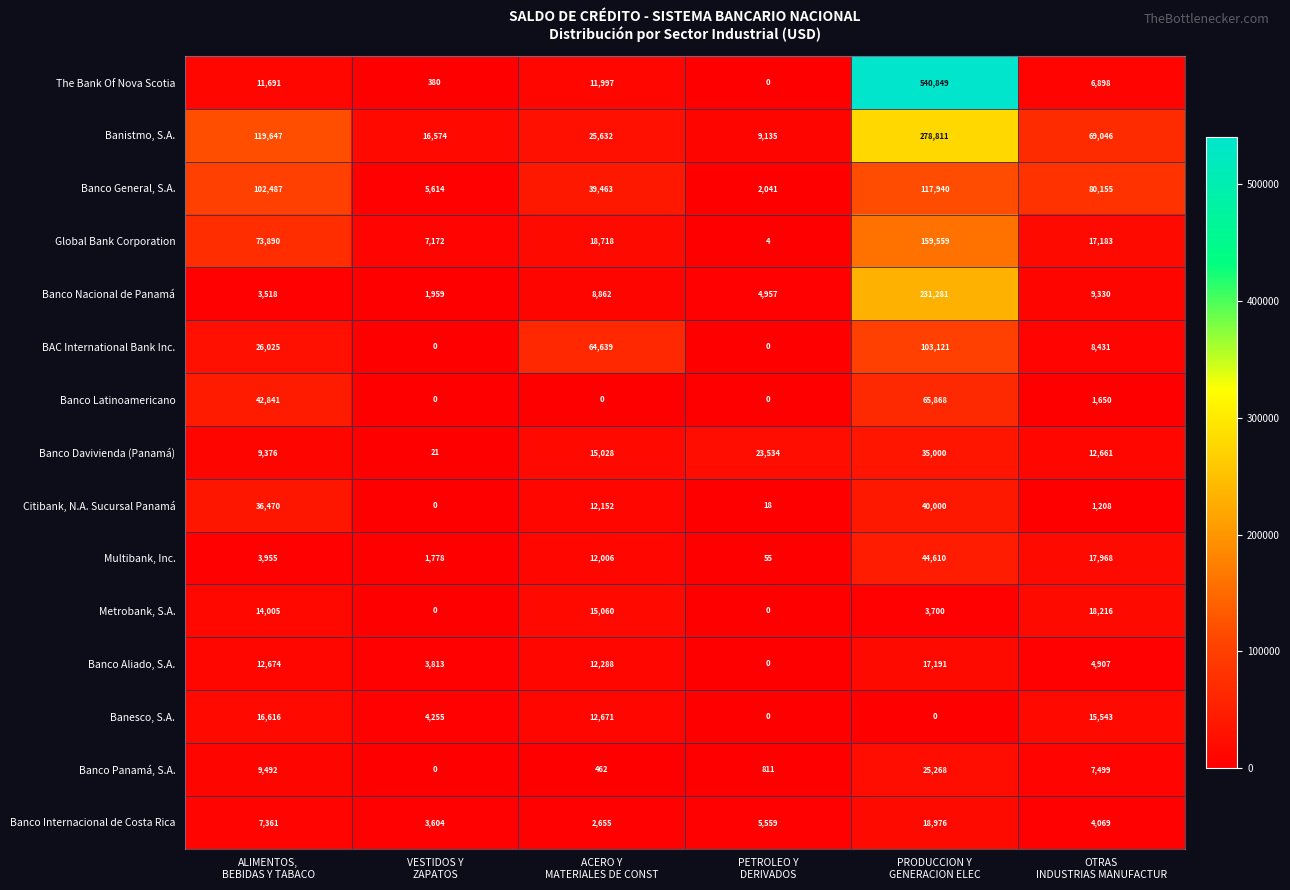

How many values in Citibank, N.A. Sucursal Panamá are above zero?

5